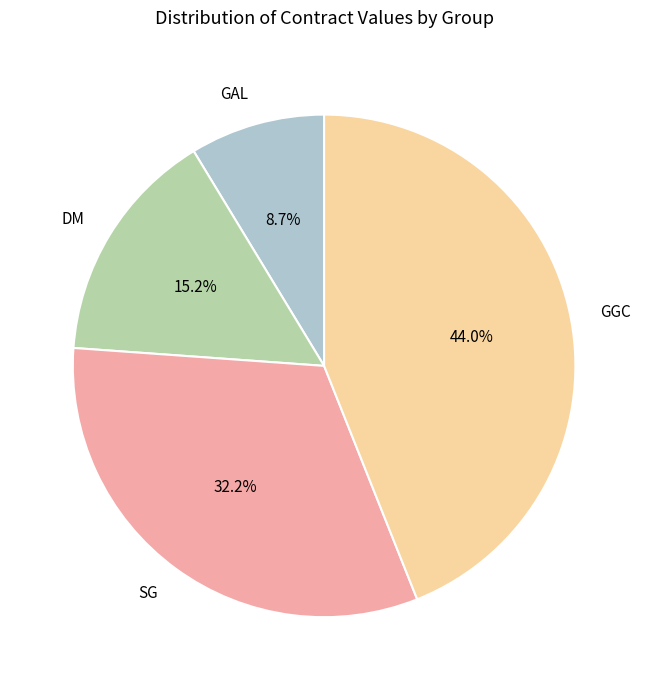

Which category has the biggest portion of the pie?

GGC